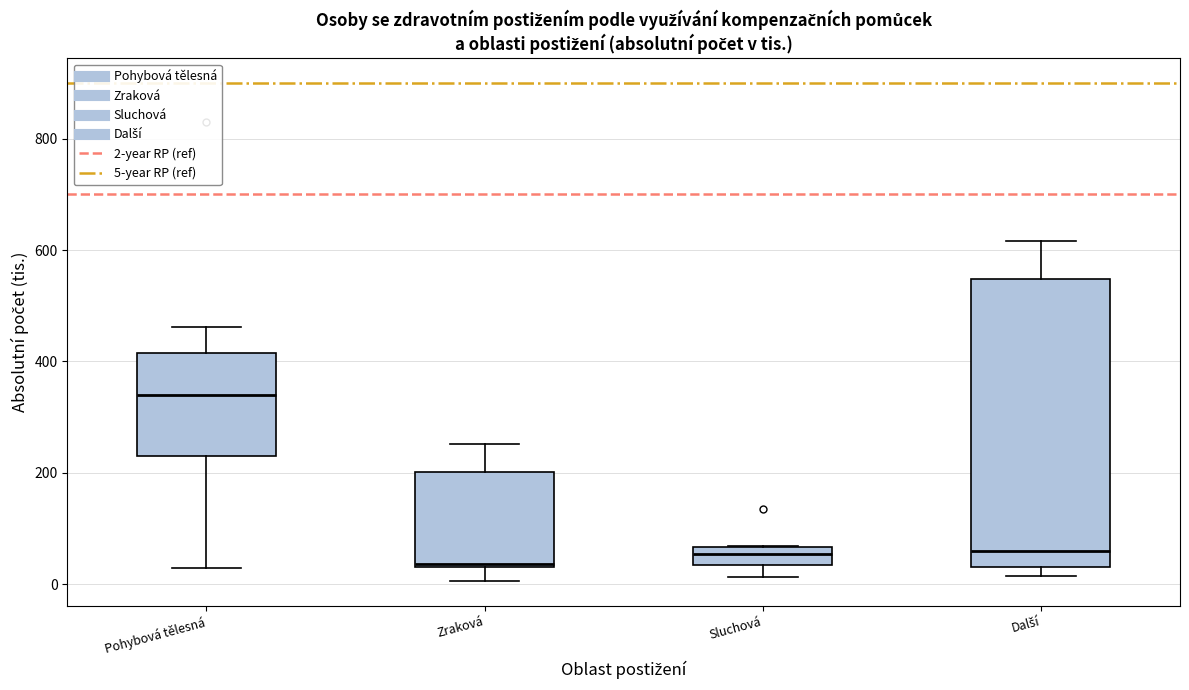

Comparing the boxes themselves (not the whiskers), which one is the tallest?

Další